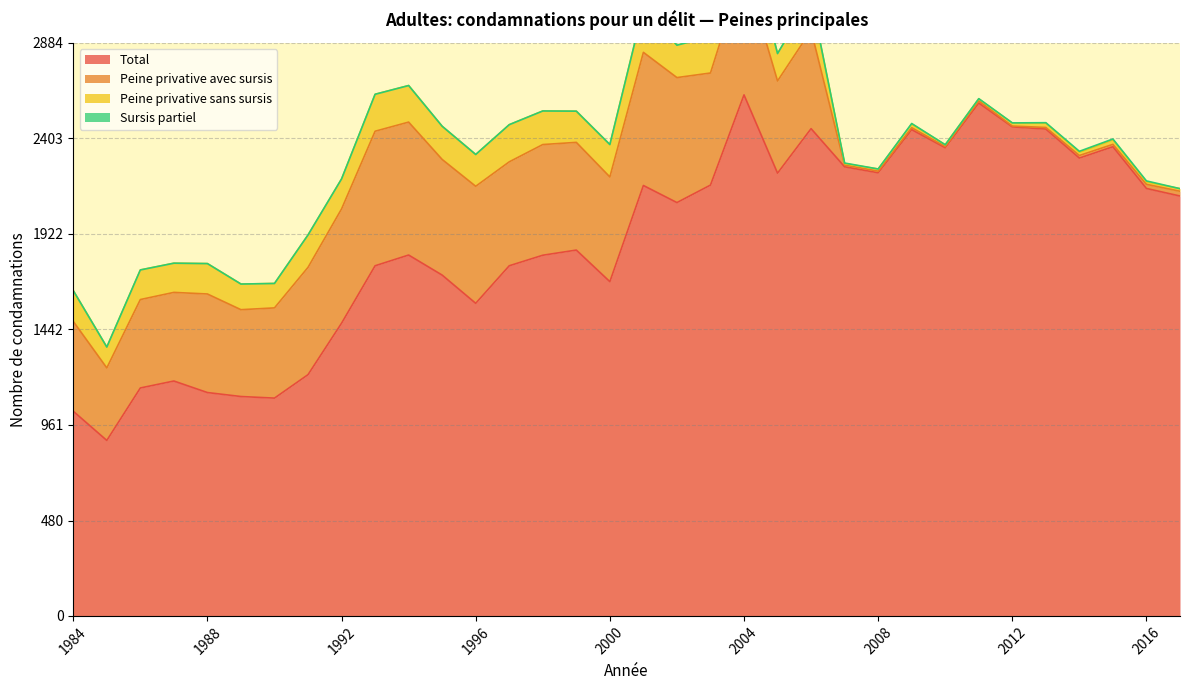

True or false: Sursis partiel has more than 2 points higher than both neighbors.

True